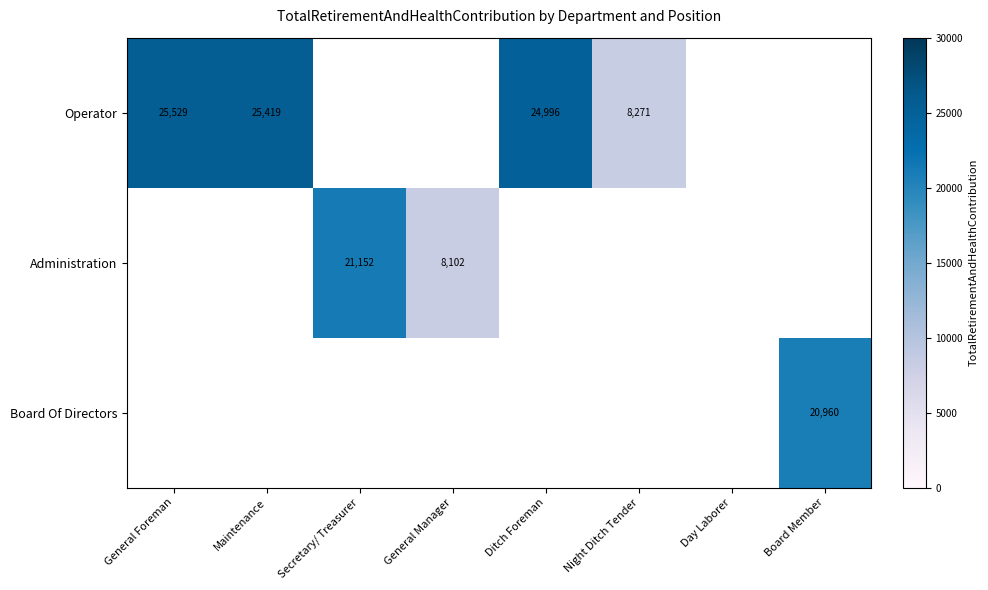

Which has a higher value, Day Laborer or Board Member?

Board Member